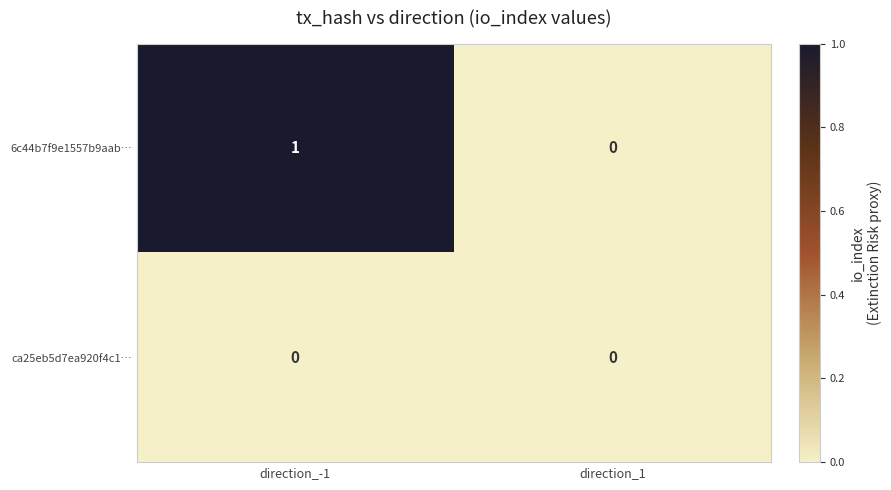

Is it true that ca25eb5d7ea920f4c1… equals 0 at direction_1?

True